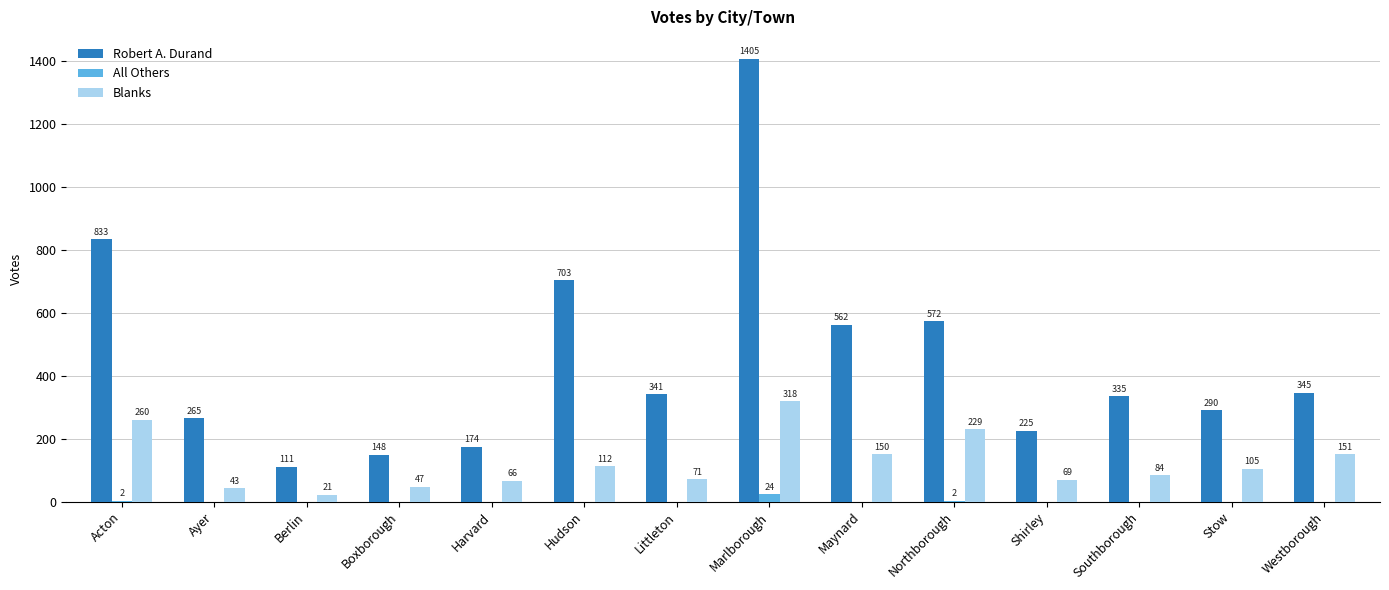

Which series has the largest range (max minus min)?

Robert A. Durand